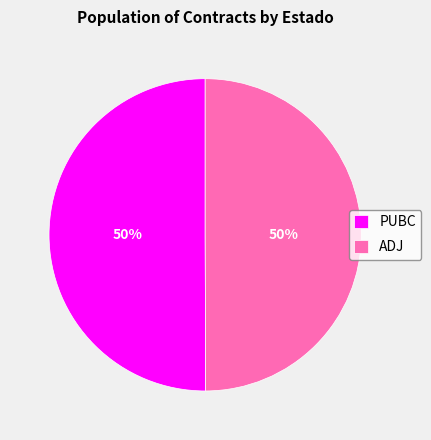

To the nearest percent, what percentage of the pie is ADJ?

50%